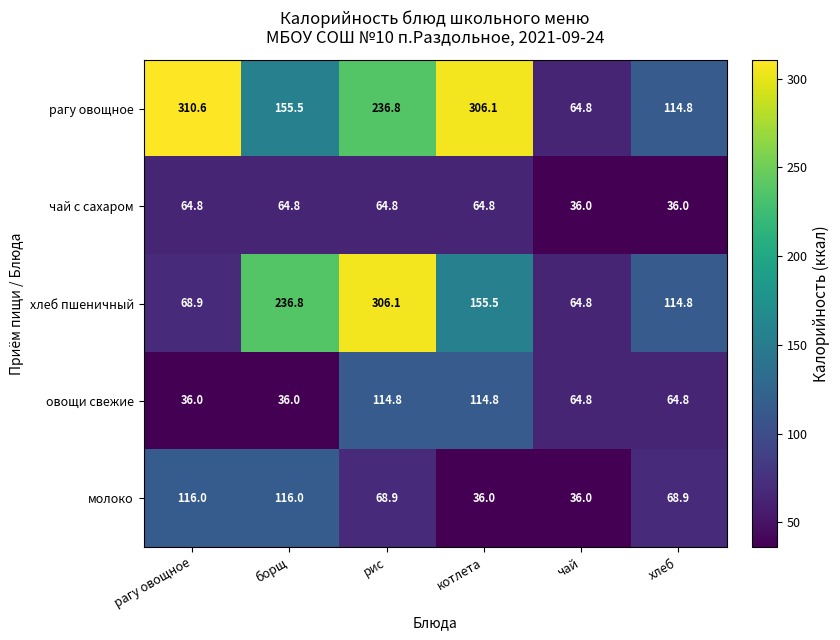

Which series has the largest range (max minus min)?

рагу овощное